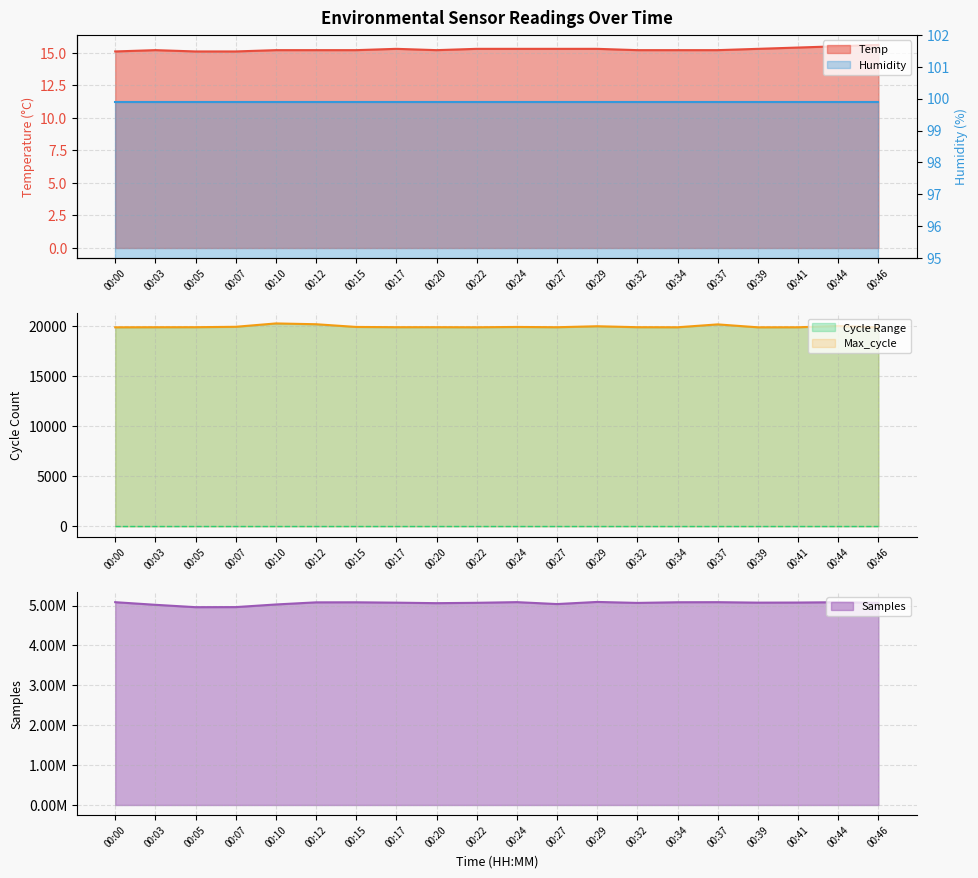

True or false: Max_cycle and Samples cross at least once.

False